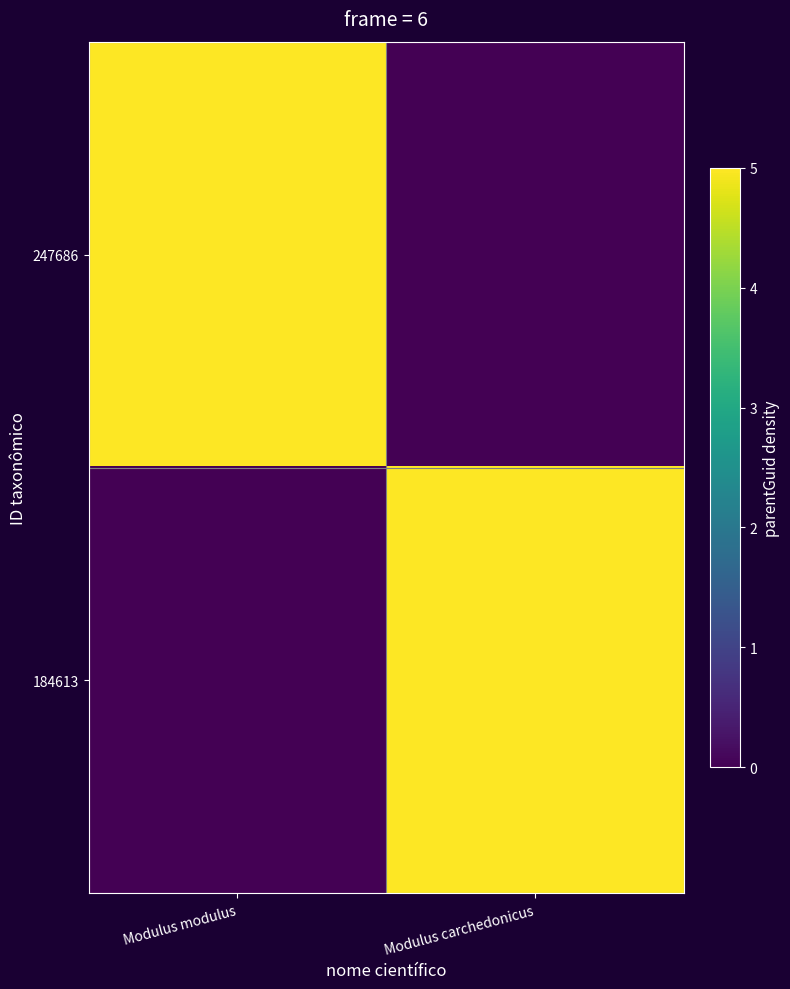

Which series has the largest total across all categories?

247686